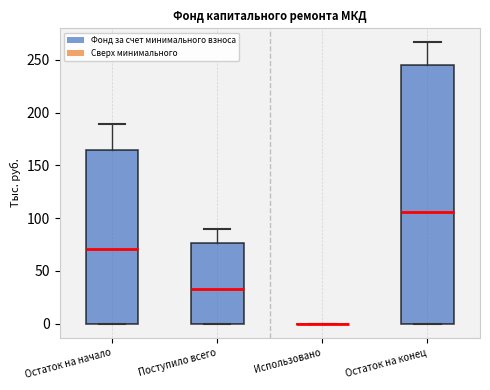

Reading left to right, transcribe this box plot: for each box, give where its median line is, the range the box spans, and where its two whiskers end, as read against the y-axis. The values are not printed on the chart, so give them approximately, as read against the axis.

Остаток на начало: median 70, box 0 to 165, whiskers 0 to 190
Поступило всего: median 35, box 0 to 75, whiskers 0 to 90
Использовано: box collapsed to a line at 0, whiskers 0 to 0
Остаток на конец: median 105, box 0 to 245, whiskers 0 to 265